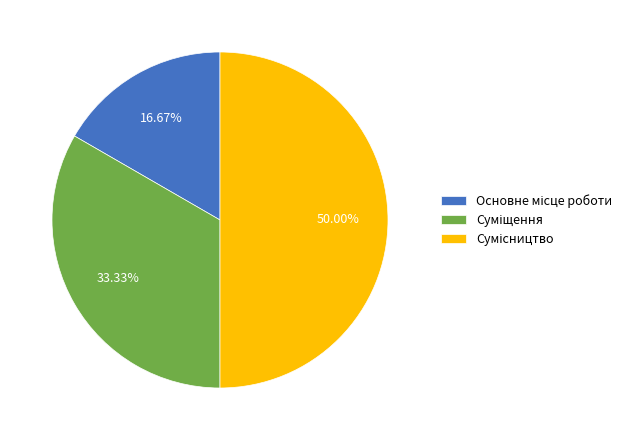

Rank the categories by value from highest to lowest.

Сумісництво, Суміщення, Основне місце роботи